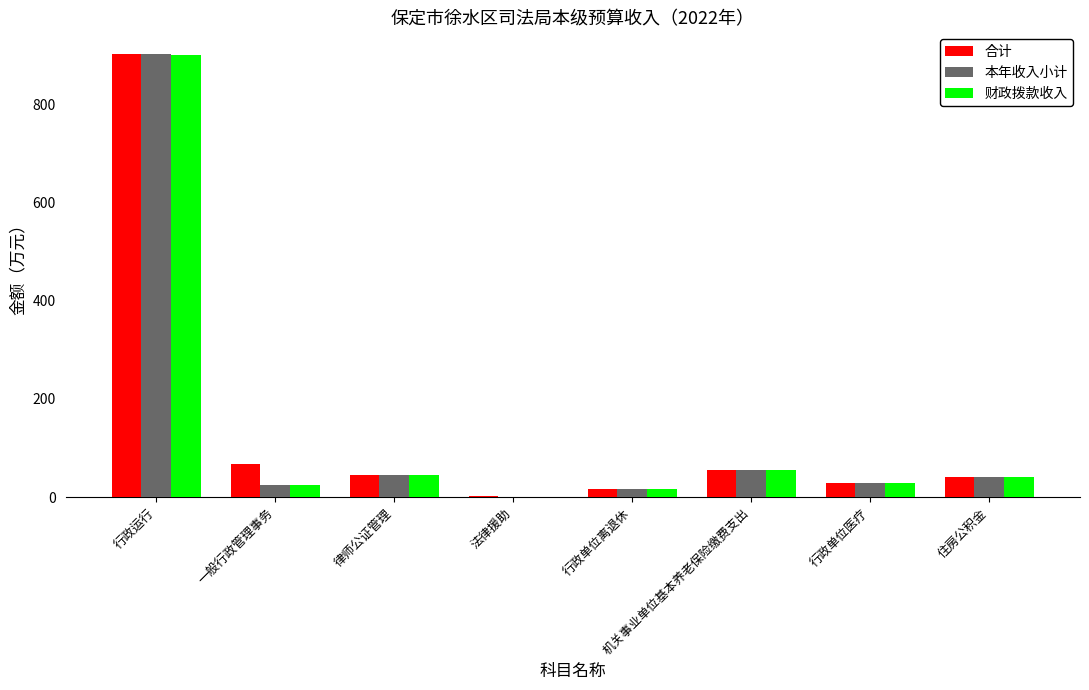

What is the greatest value displayed?

901.1